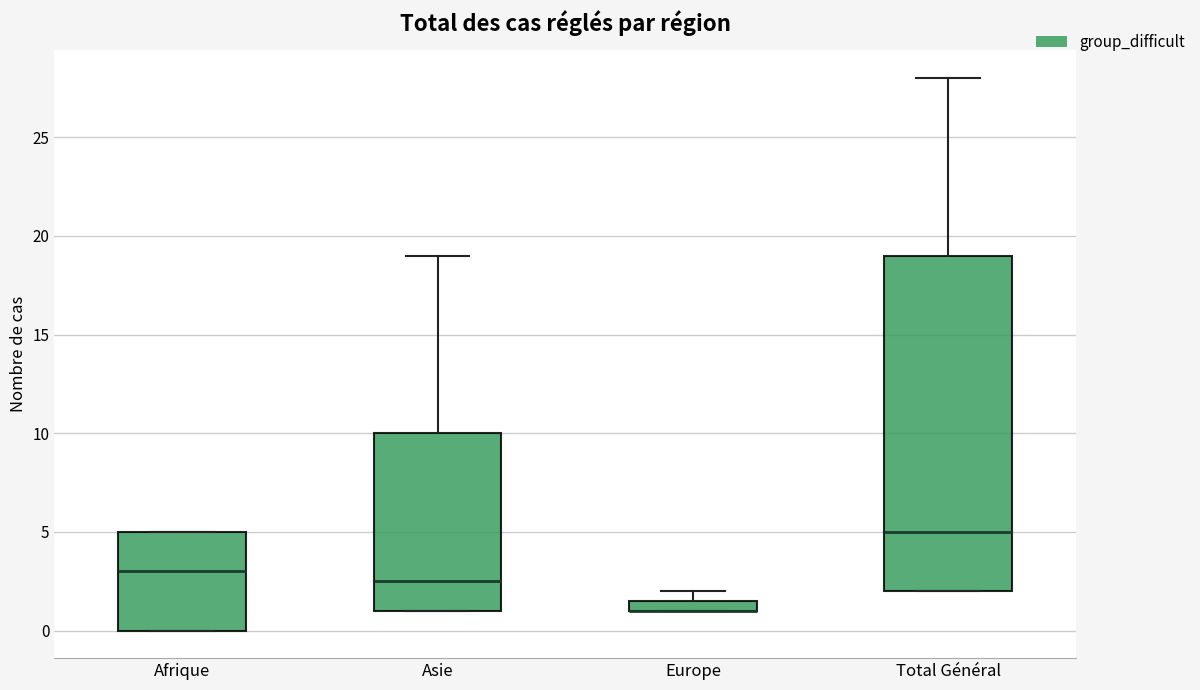

Comparing the boxes themselves (not the whiskers), which one is the tallest?

Total Général